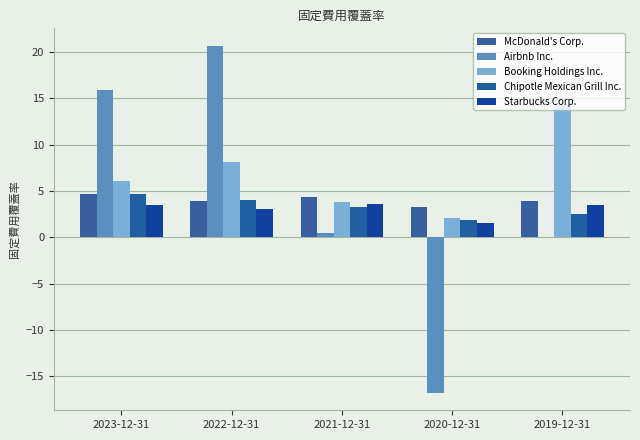

Reading left to right, list all the values displayed in this chart.

McDonald's Corp.: 2023-12-31=4.6	2022-12-31=3.9	2021-12-31=4.3	2020-12-31=3.3	2019-12-31=3.9
Airbnb Inc.: 2023-12-31=15.9	2022-12-31=20.7	2021-12-31=0.4	2020-12-31=-16.8	2019-12-31=0.0
Booking Holdings Inc.: 2023-12-31=6.1	2022-12-31=8.1	2021-12-31=3.8	2020-12-31=2.0	2019-12-31=14.3
Chipotle Mexican Grill Inc.: 2023-12-31=4.7	2022-12-31=4.0	2021-12-31=3.2	2020-12-31=1.9	2019-12-31=2.5
Starbucks Corp.: 2023-12-31=3.5	2022-12-31=3.1	2021-12-31=3.6	2020-12-31=1.6	2019-12-31=3.5